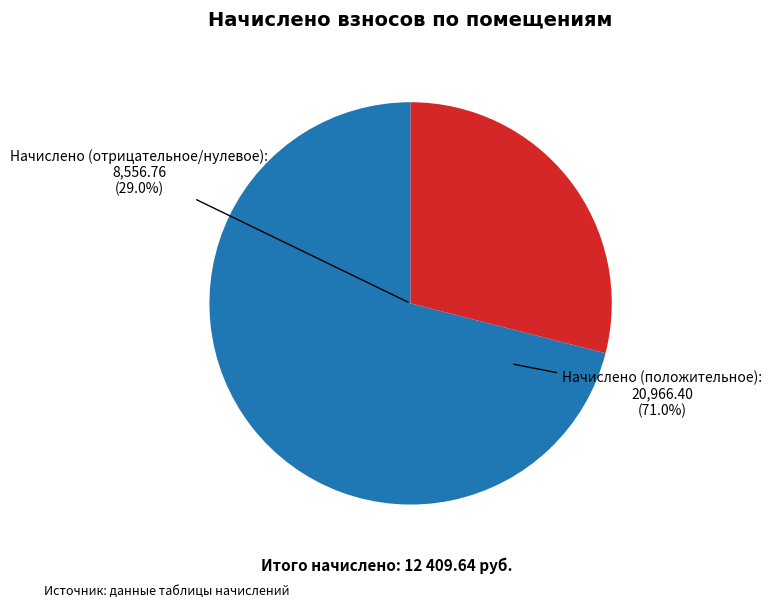

To the nearest percent, what is the average slice percentage?

50%